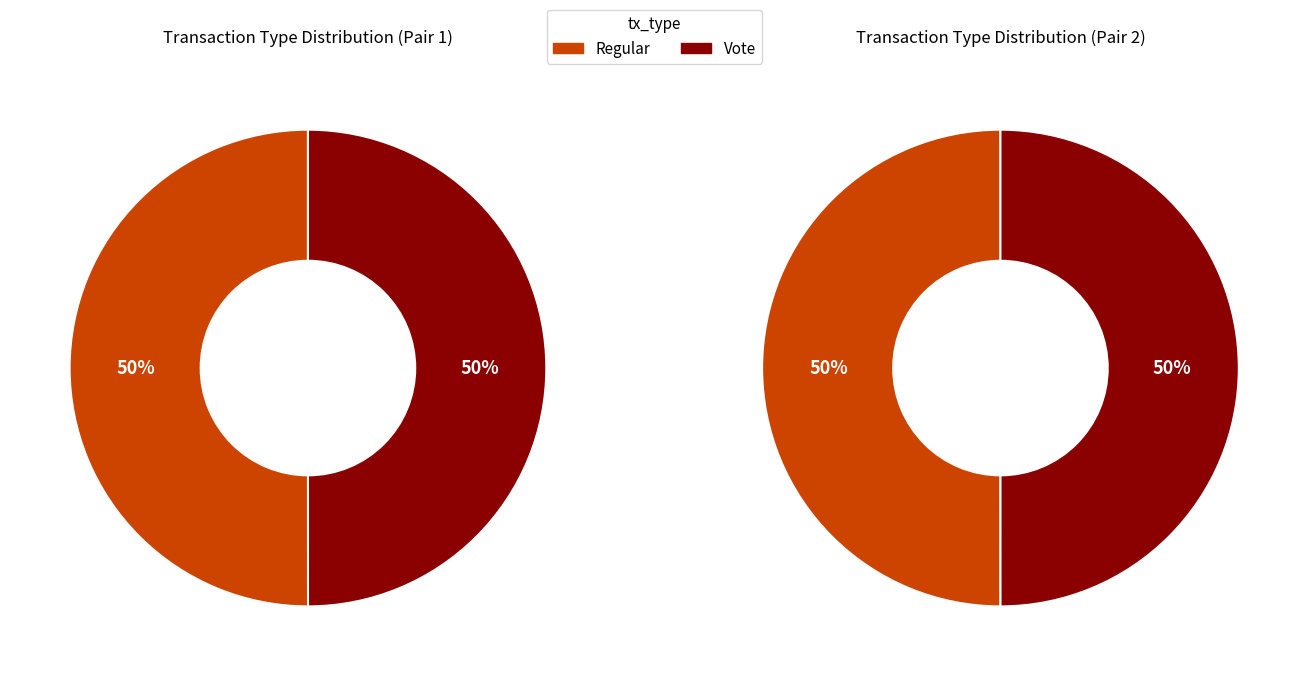

The Vote slice represents 44% of the pie. True or false?

False